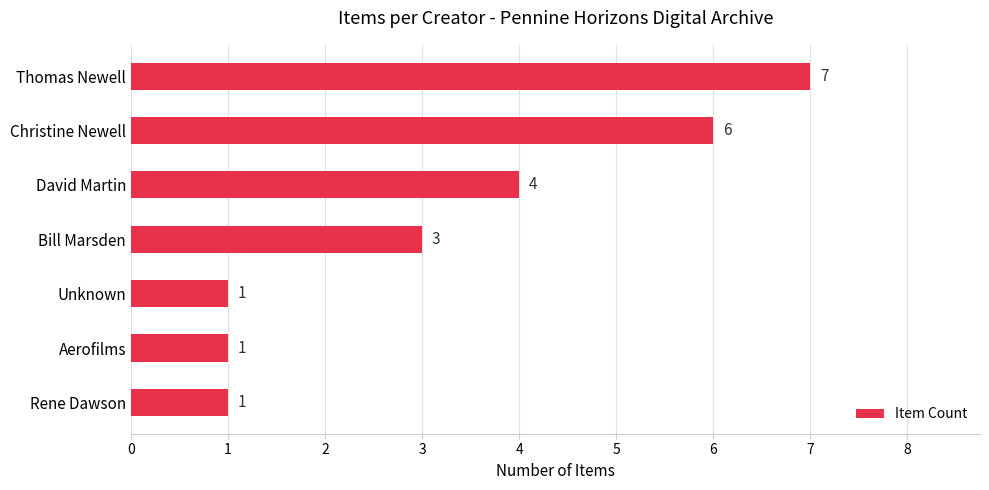

What is the change in value from David Martin to Rene Dawson?

-3